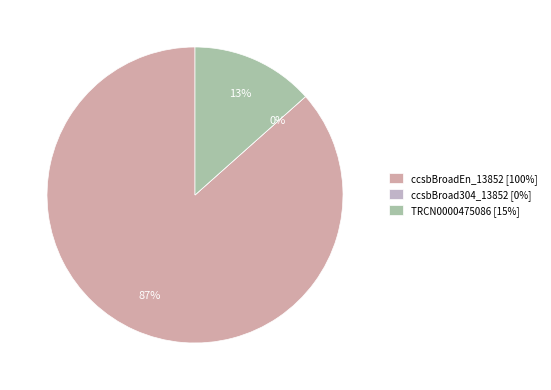

Is the sum of ccsbBroad304_13852 and ccsbBroadEn_13852 greater than half?

Yes